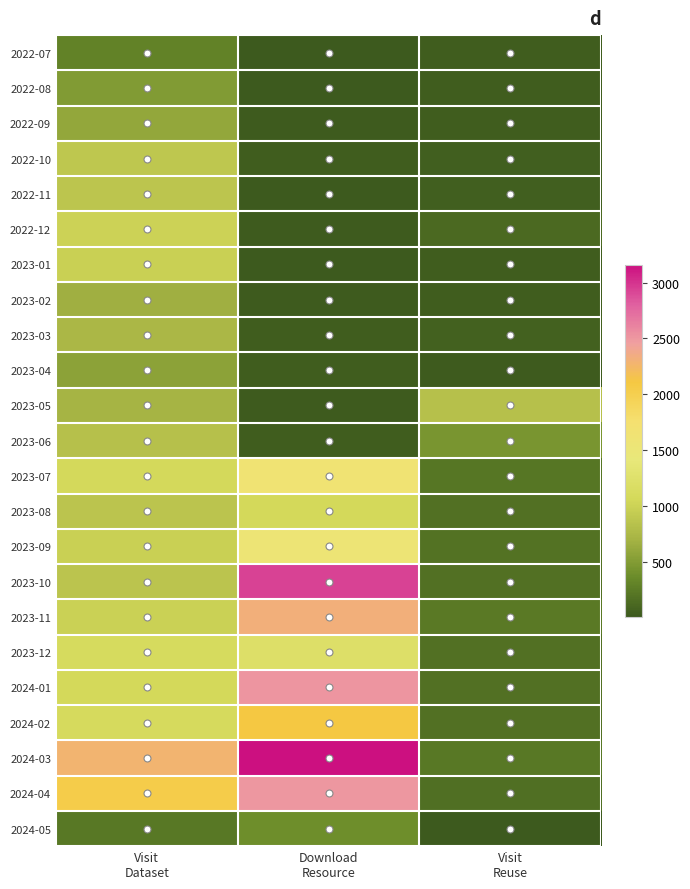

At Visit Reuse, list the series in order from largest to smallest.

2023-05, 2023-06, 2023-11, 2024-03, 2023-07, 2023-09, 2023-12, 2023-08, 2024-01, 2024-02, 2023-10, 2024-04, 2022-12, 2023-03, 2022-10, 2022-11, 2023-01, 2023-02, 2022-09, 2022-08, 2022-07, 2023-04, 2024-05